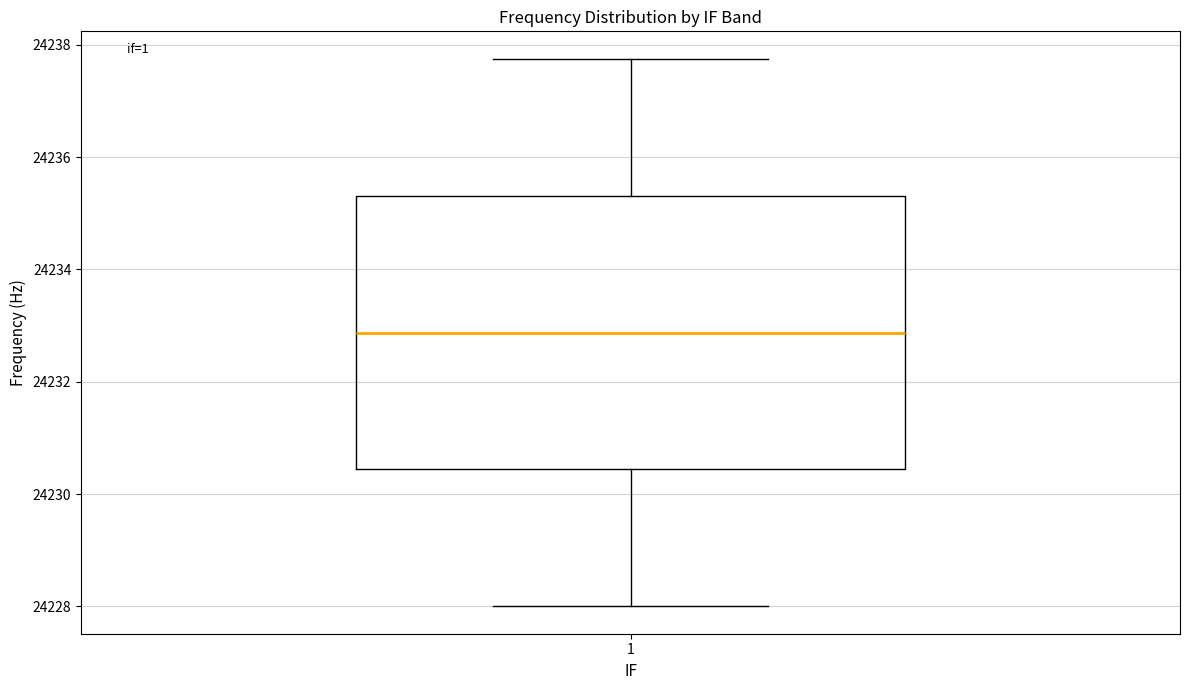

Where is the upper edge of the box at x = 1 on the y-axis? The values are not printed on the chart, so give them approximately, as read against the axis.

24235.4